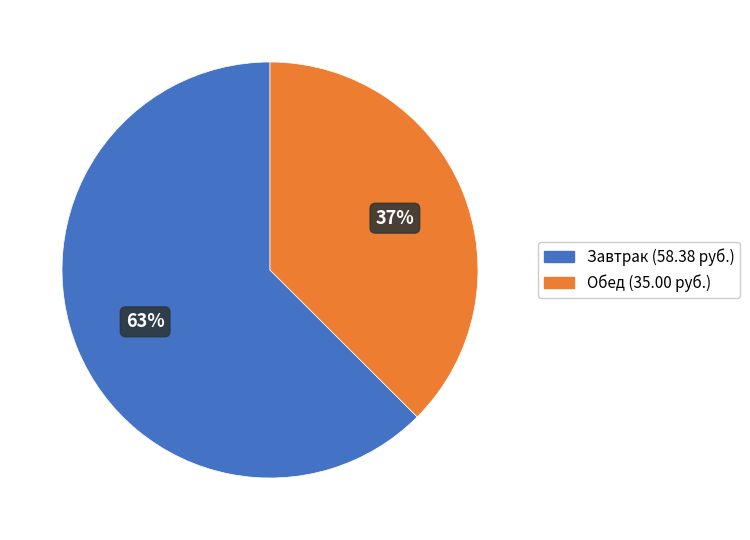

Does any single category account for the majority?

Yes